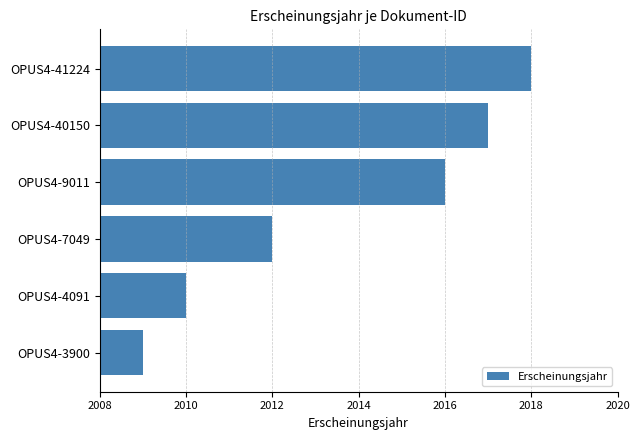

At which label is the value closest to 2013?

OPUS4-7049